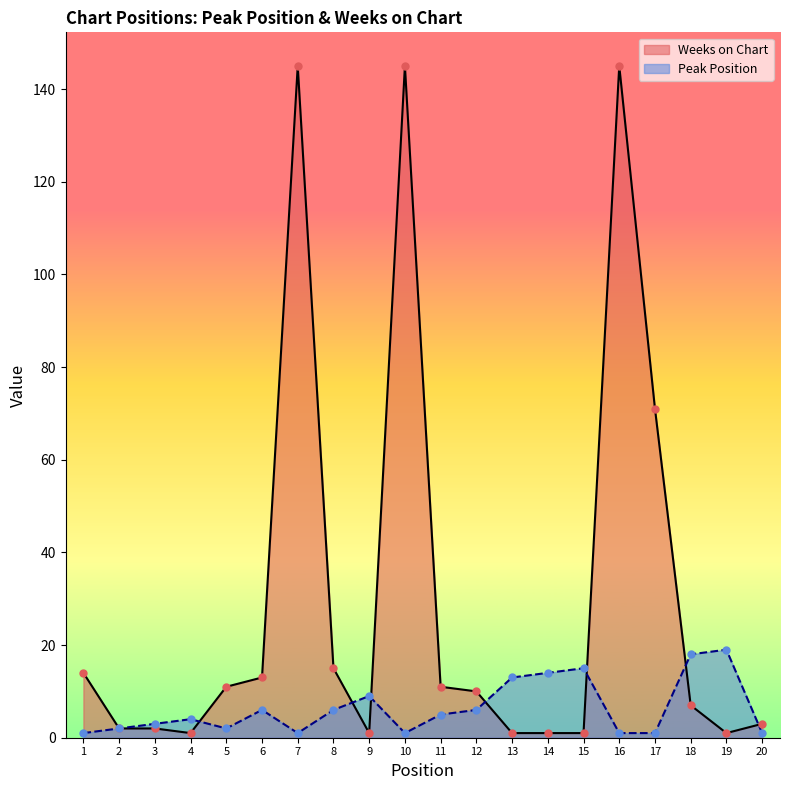

What are all the series names shown in the legend?

Weeks on Chart, Peak Position